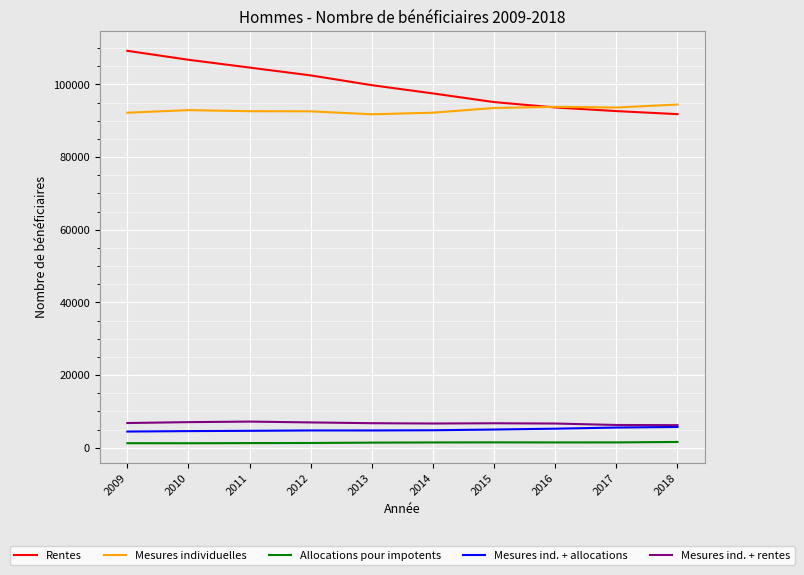

What is the maximum value for Rentes?

109245